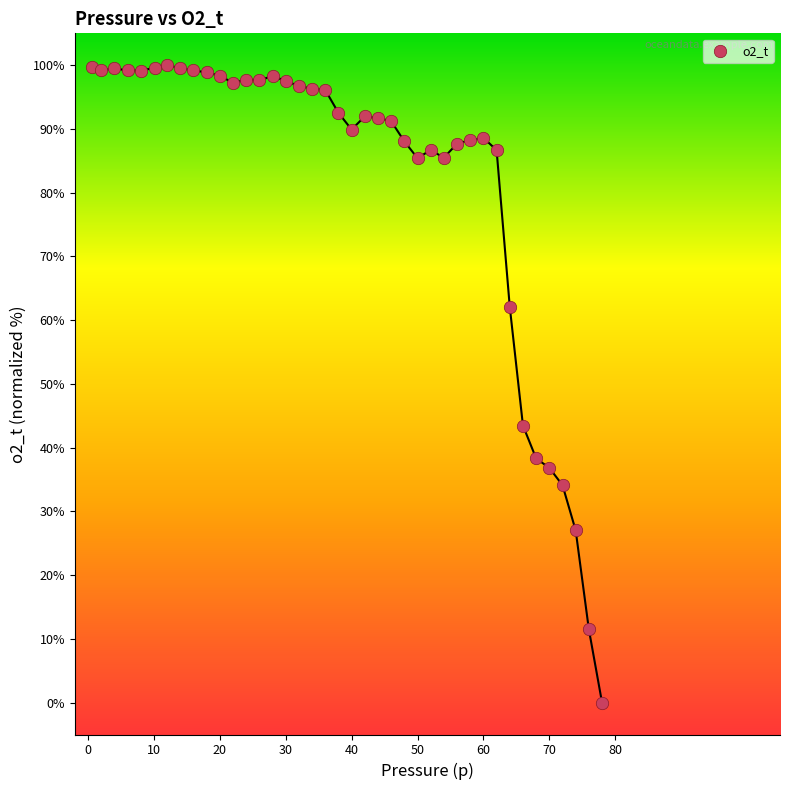

What is the range of Y values (max minus min)?

100.0